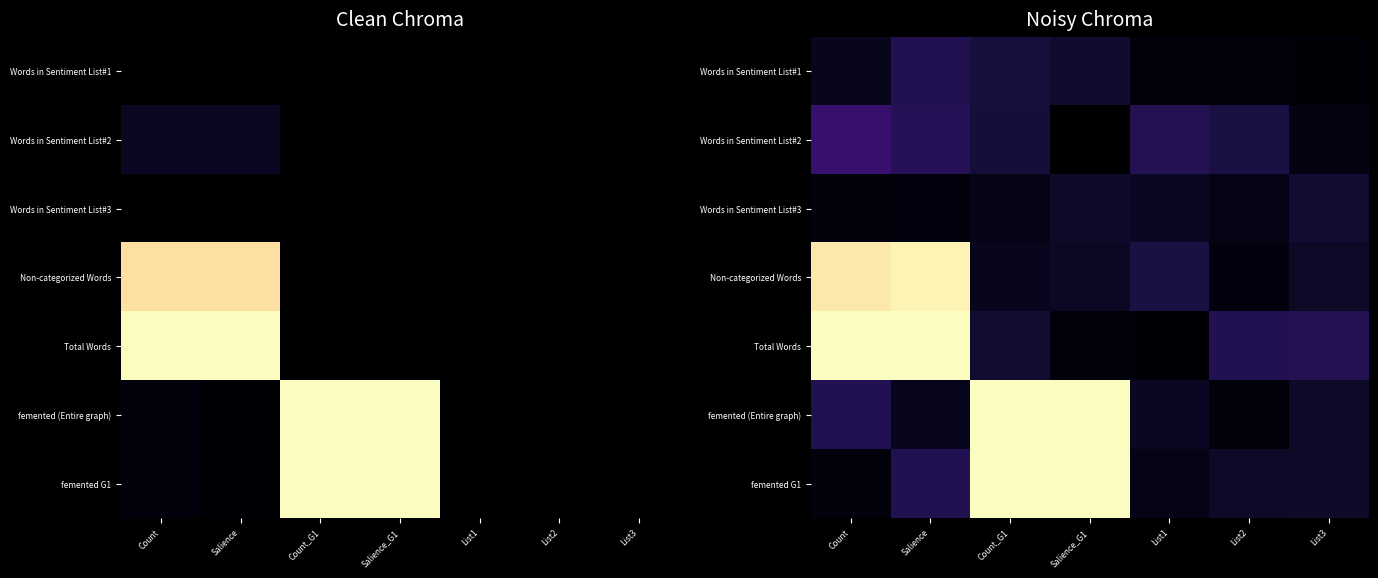

What is the difference between the second highest and second lowest values in the femented G1 series?

1.0